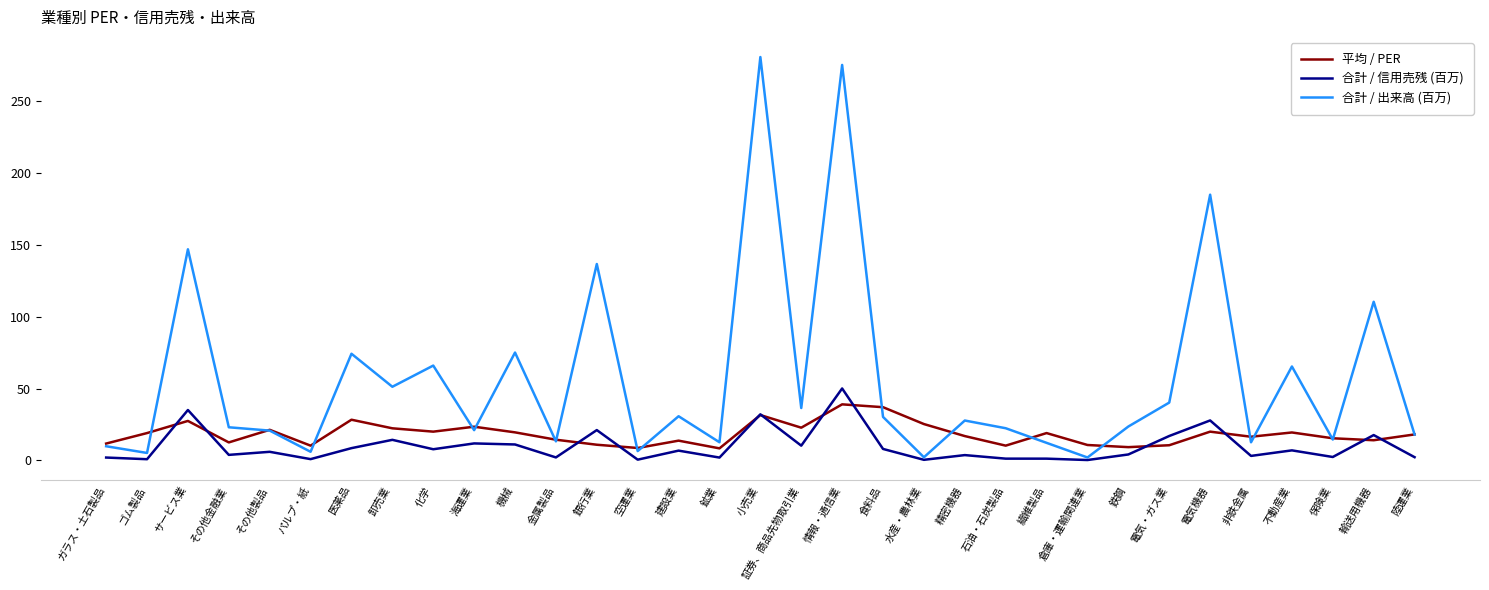

Rank the series by their average value, from lowest to highest.

合計 / 信用売残 (百万), 平均 / PER, 合計 / 出来高 (百万)